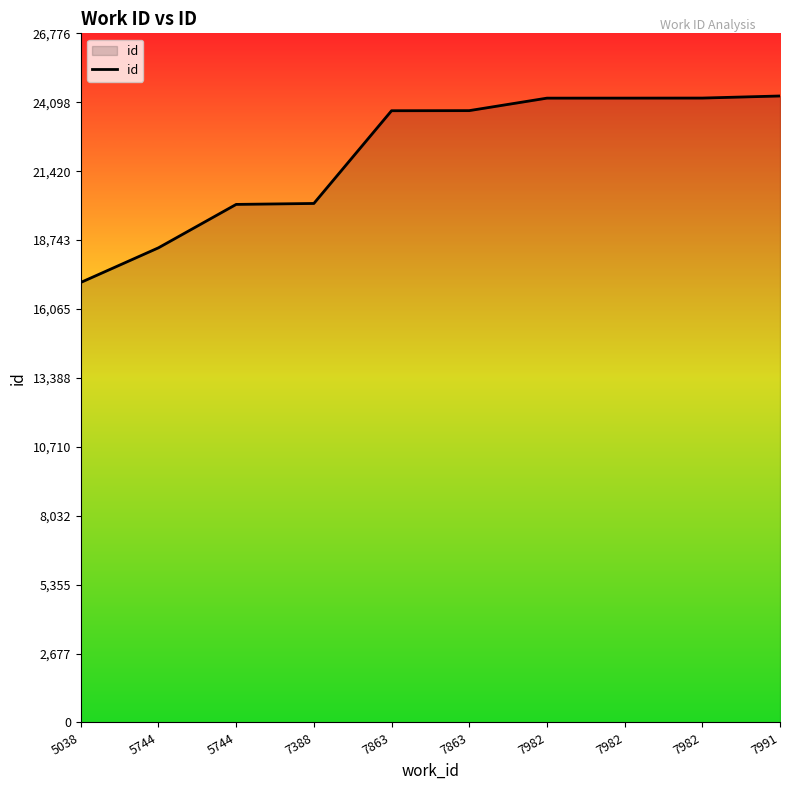

What is the difference between the maximum and minimum values?

7245